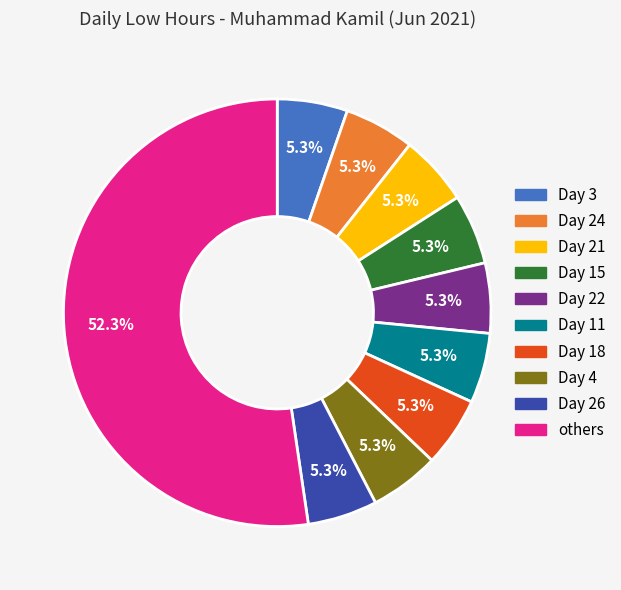

Is there any slice that represents more than half of the pie?

Yes